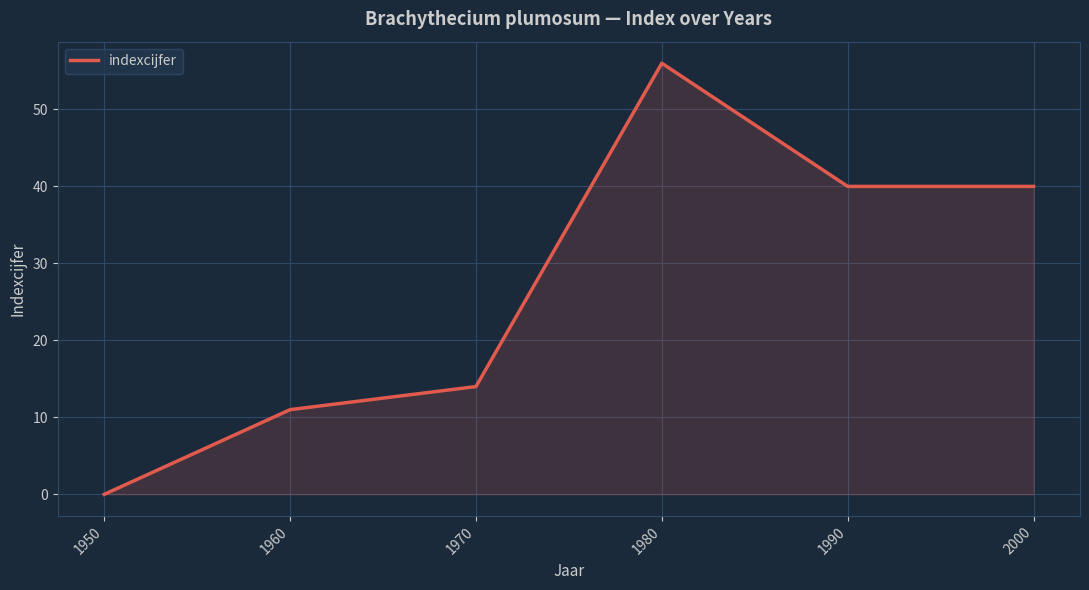

The chart shows a value of 40 at 2000. True or false?

True